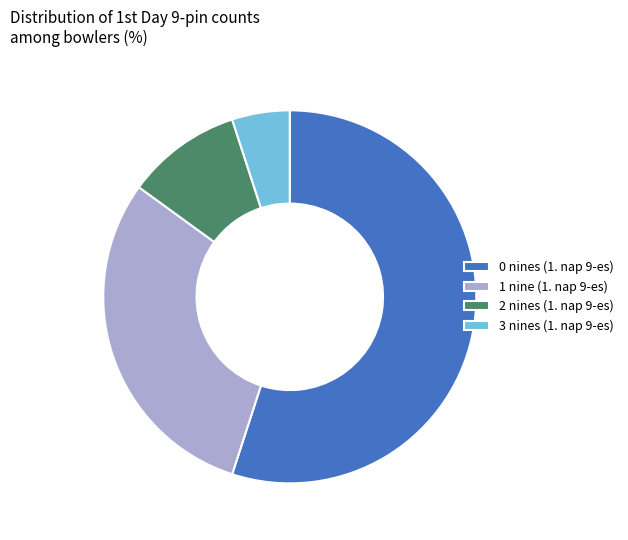

Which slice is the smallest?

3